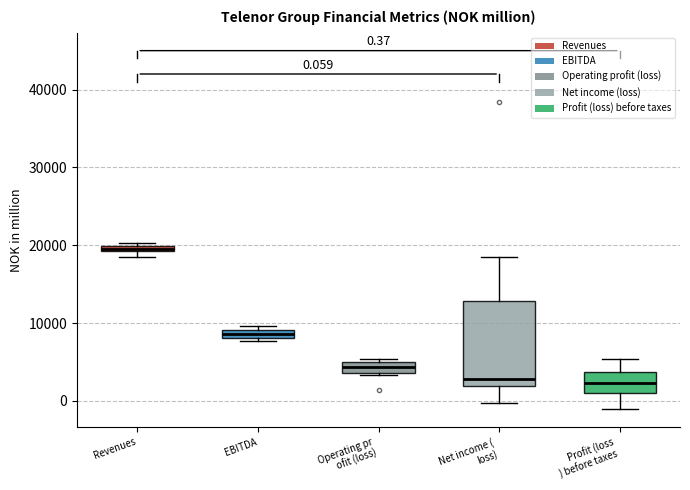

Comparing the boxes themselves (not the whiskers), which one is the tallest?

Net income ( loss)